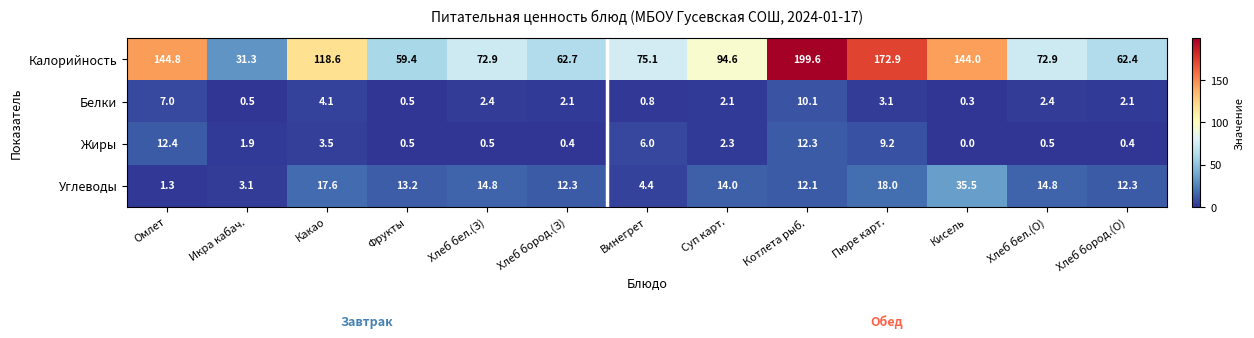

The Калорийность series shows 23.7 at Суп карт.. True or false?

False